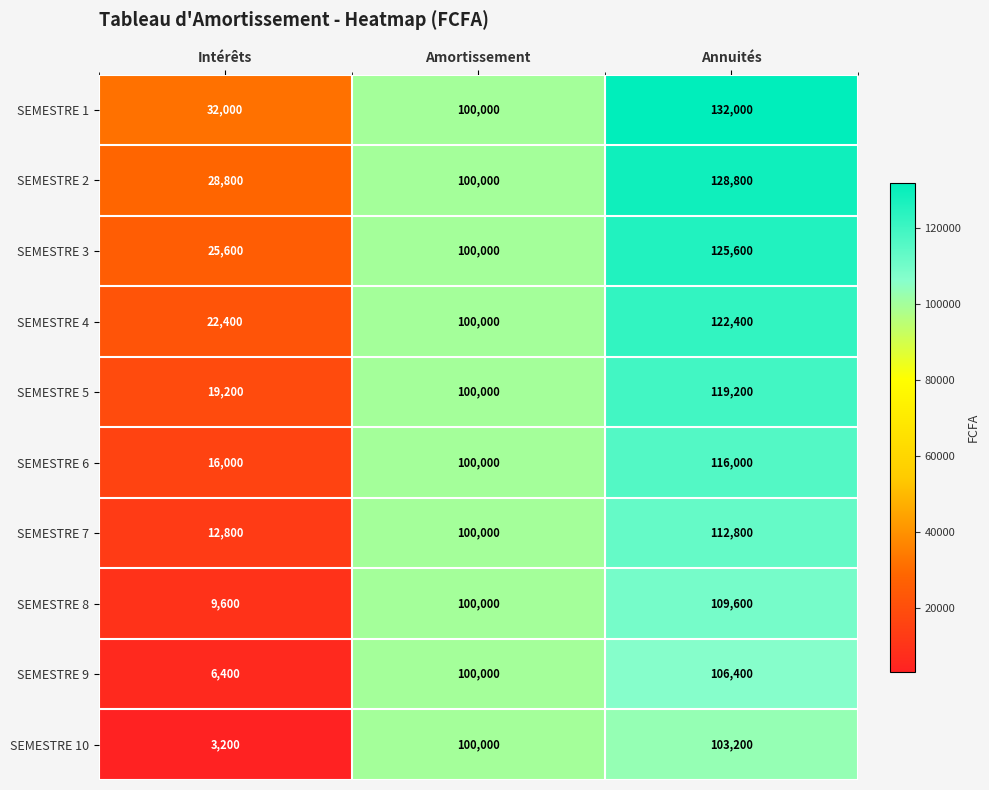

Reading left to right, list all the values displayed in this chart.

SEMESTRE 1: 32000	100000	132000
SEMESTRE 2: 28800	100000	128800
SEMESTRE 3: 25600	100000	125600
SEMESTRE 4: 22400	100000	122400
SEMESTRE 5: 19200	100000	119200
SEMESTRE 6: 16000	100000	116000
SEMESTRE 7: 12800	100000	112800
SEMESTRE 8: 9600	100000	109600
SEMESTRE 9: 6400	100000	106400
SEMESTRE 10: 3200	100000	103200